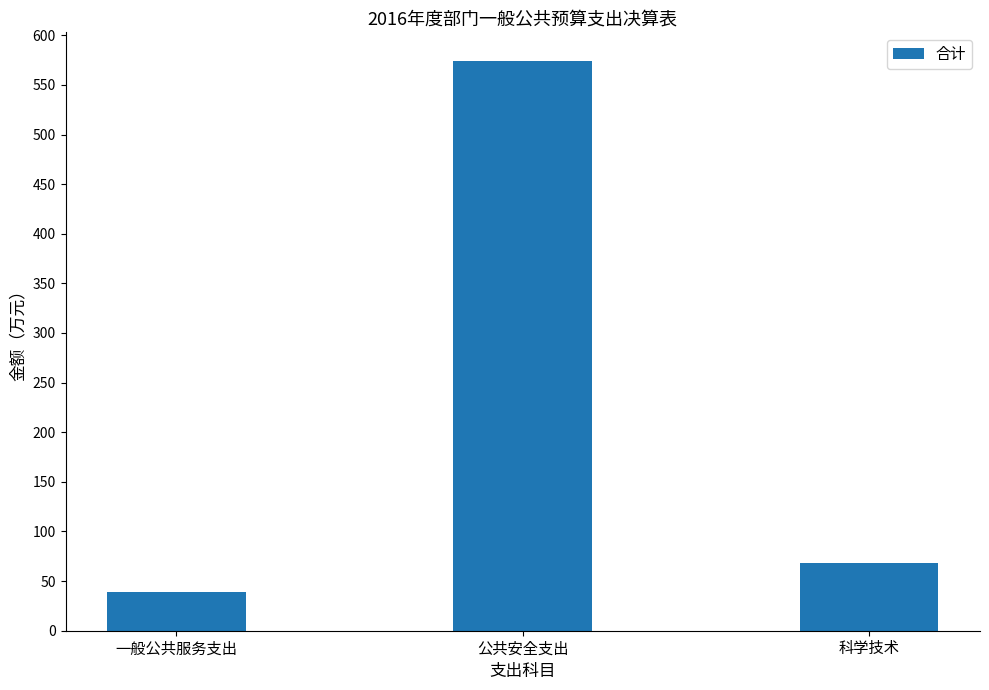

What is the minimum value shown in the chart?

39.5